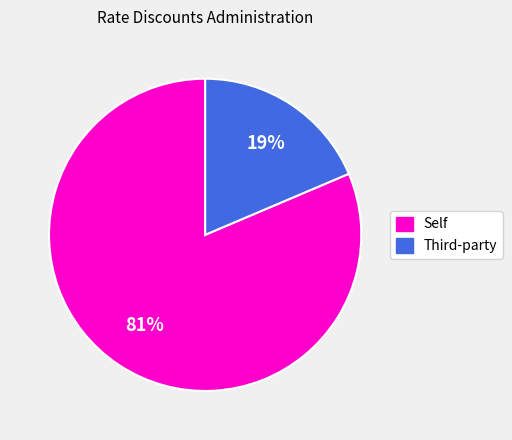

True or false: Self accounts for 92% of the total.

False